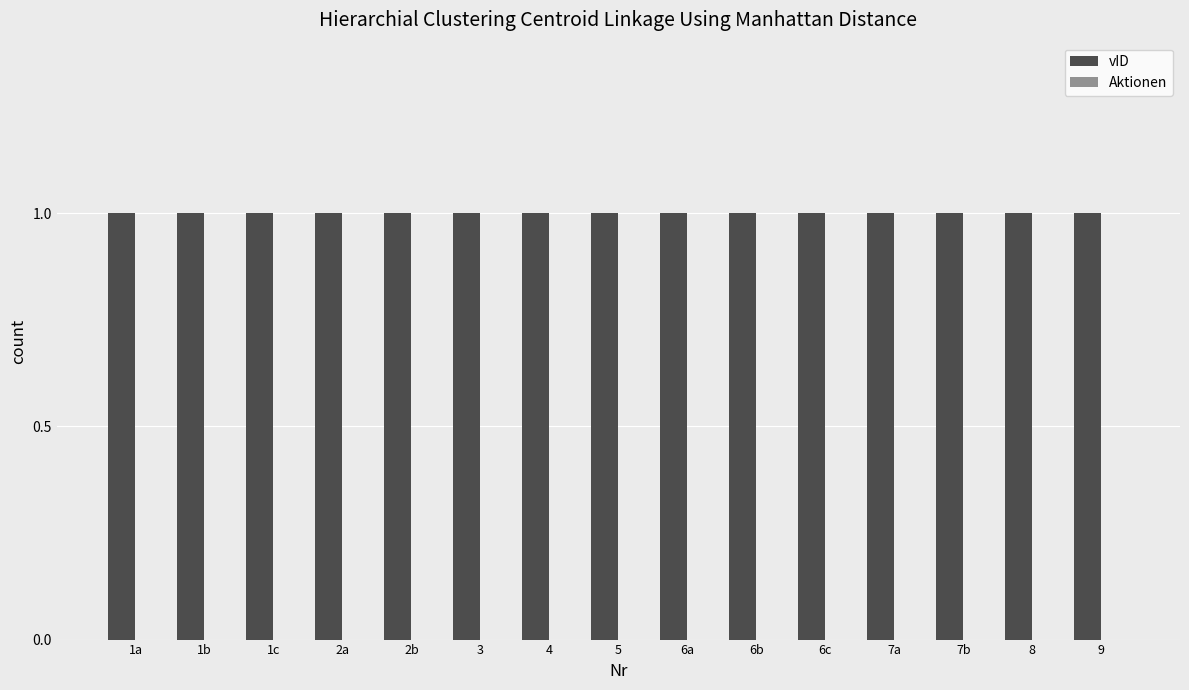

The value of vID at 6b is 1. True or false?

True